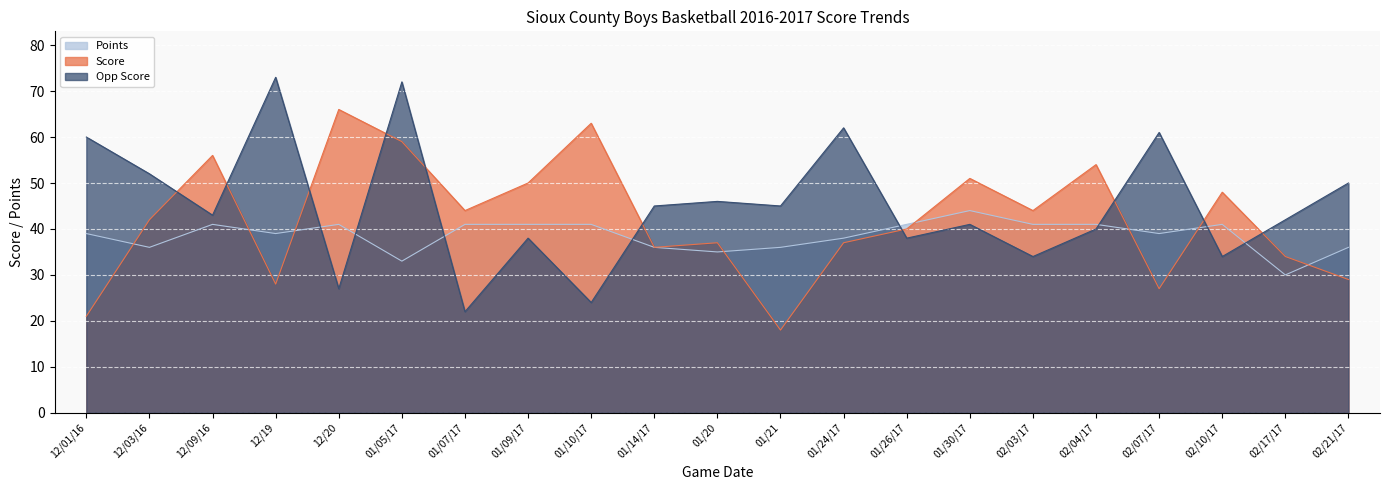

Where is Points nearest to the value 37?

12/03/16